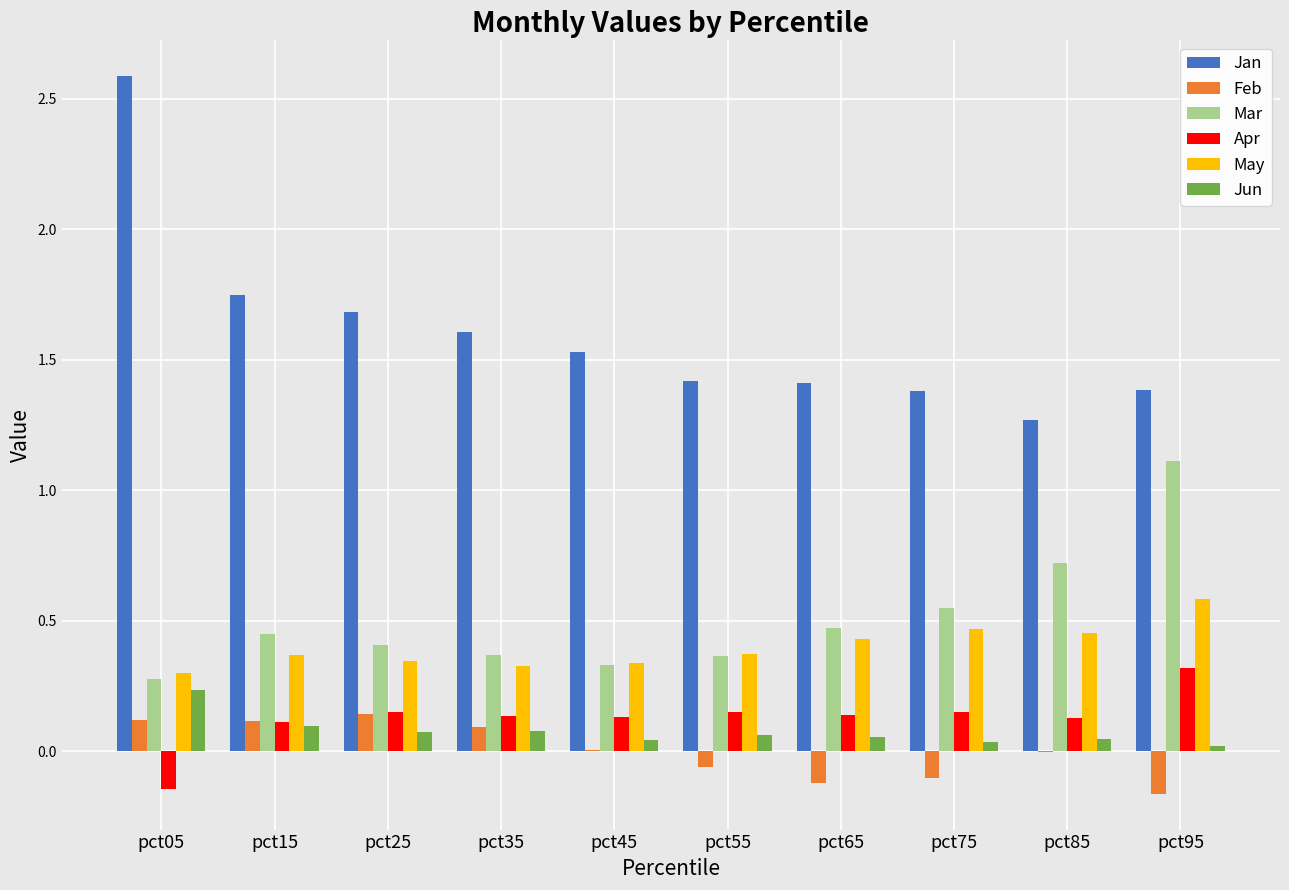

Which series has the largest total across all categories?

Jan